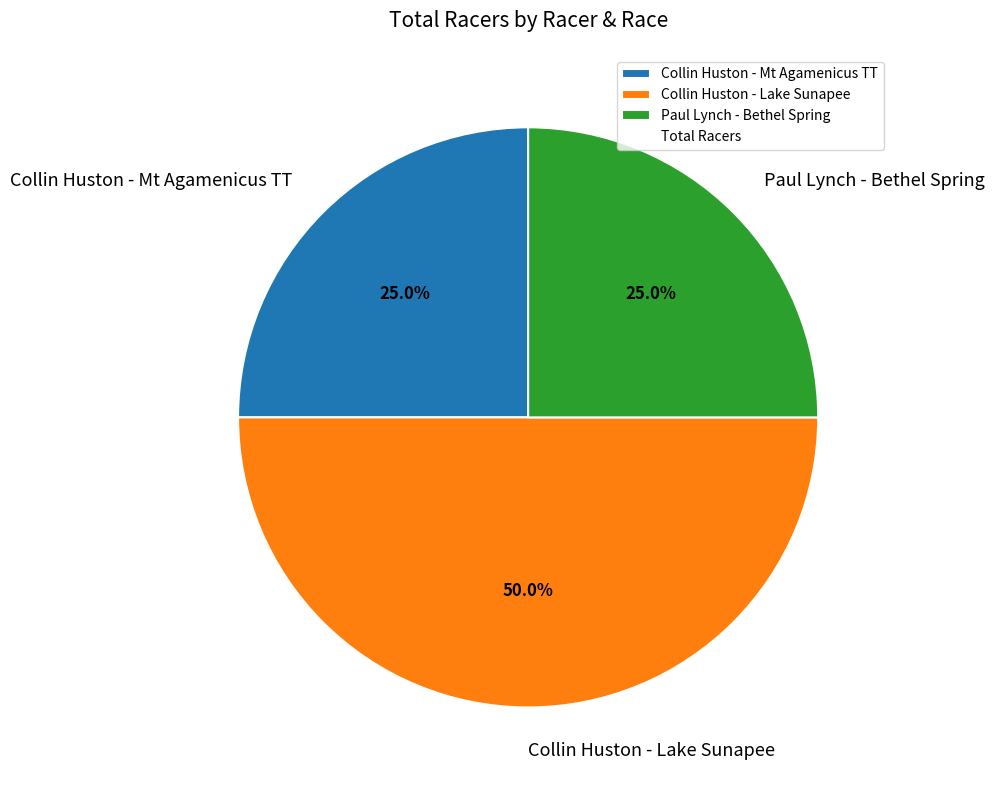

What is the total percentage of Collin Huston - Mt Agamenicus TT and Collin Huston - Lake Sunapee?

75.0%